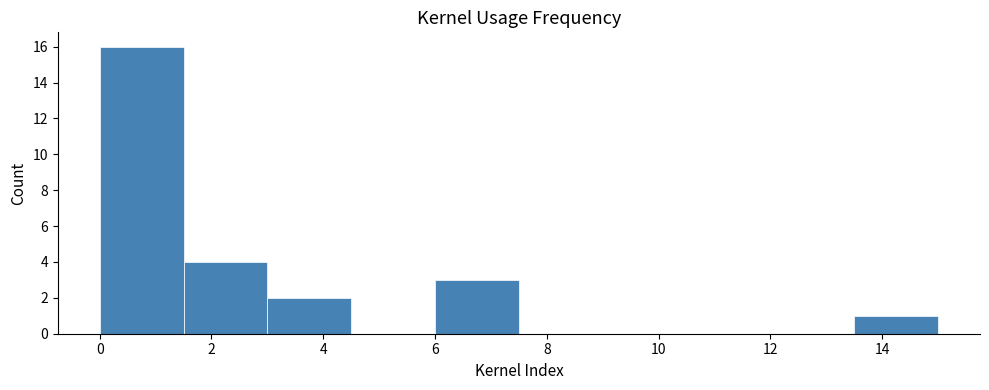

Reading left to right, list every bar in this chart as the range it spans on the x-axis followed by its height. Neither the bar edges nor the heights are printed on the chart, so give them approximately, as read against the axes.

0.0 to 1.5: 16
1.5 to 3.0: 4
3.0 to 4.5: 2
4.5 to 6.0: 0
6.0 to 7.5: 3
7.5 to 9.0: 0
9.0 to 10.5: 0
10.5 to 12.0: 0
12.0 to 13.5: 0
13.5 to 15.0: 1